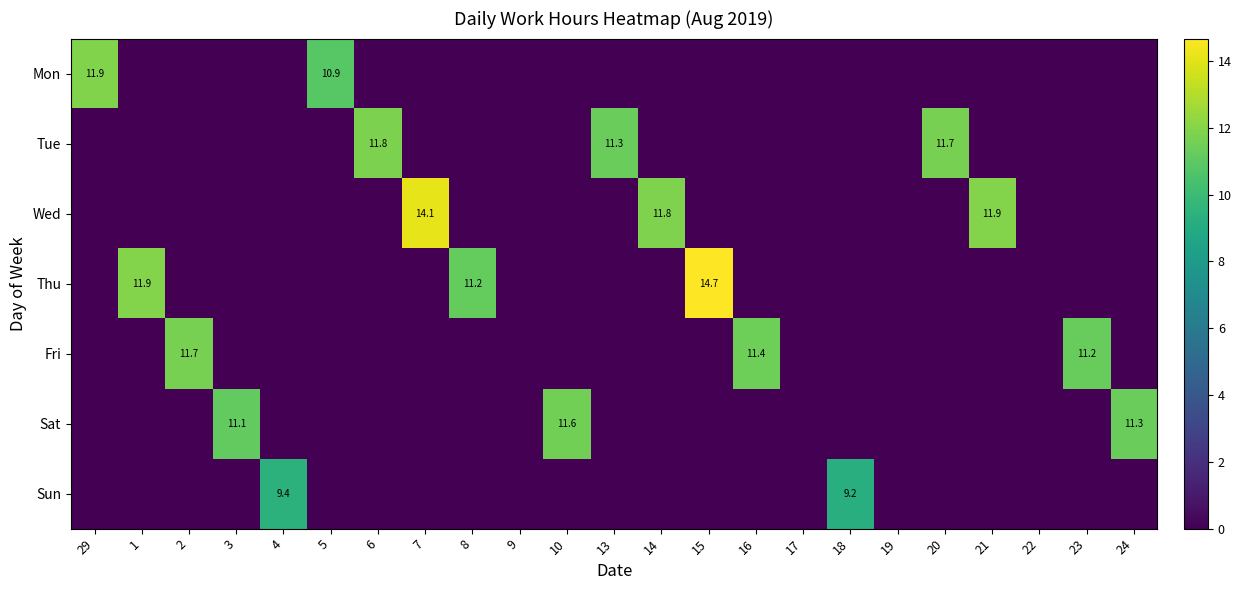

Is it true that Mon equals 18.4 at 29?

False